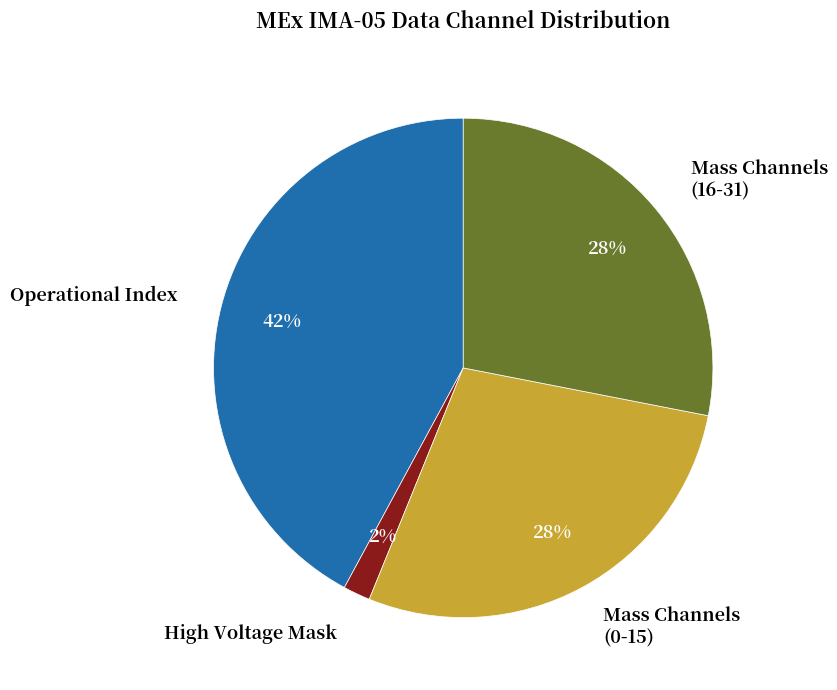

Does High Voltage Mask represent more than half of the total?

No